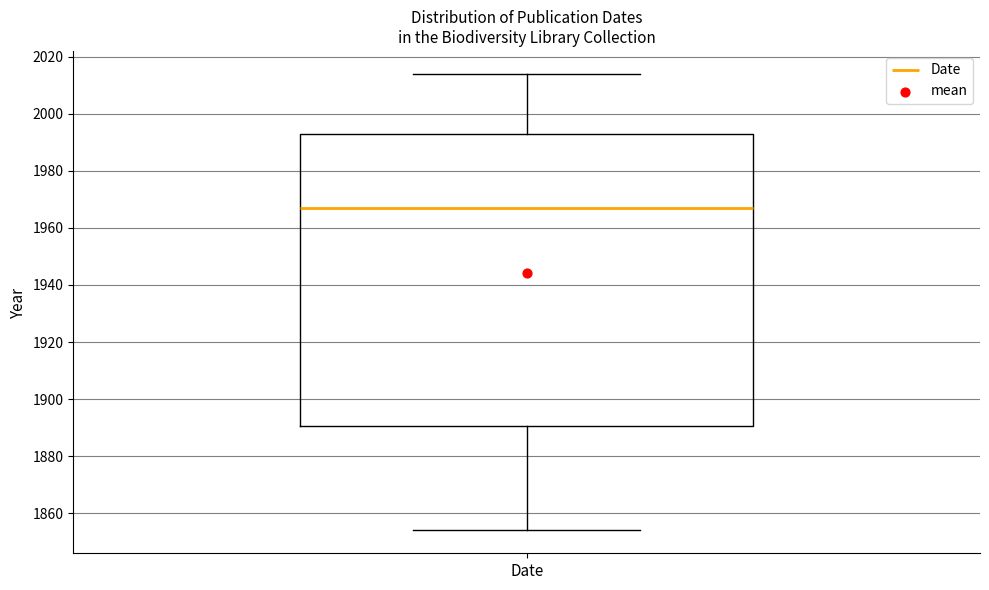

Where does the median line of the box for Date sit on the y-axis? The values are not printed on the chart, so give them approximately, as read against the axis.

1968